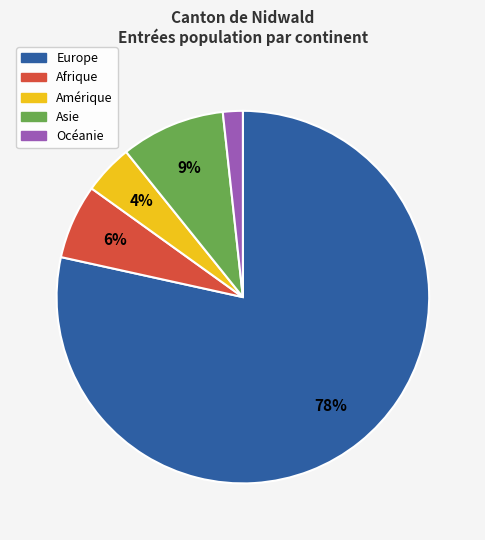

How many slices are in this pie chart?

5